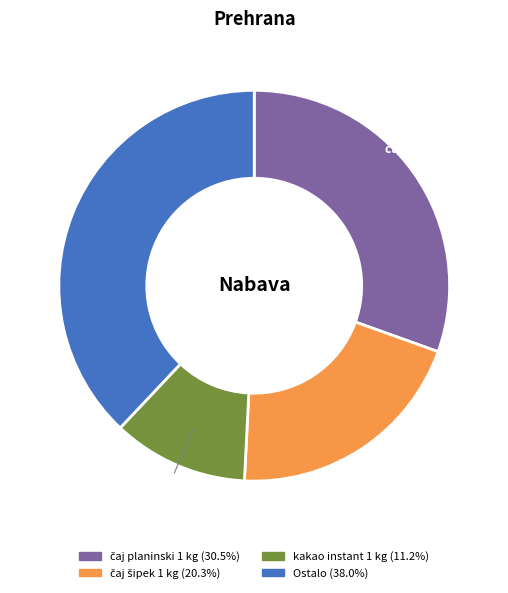

Does any single category account for the majority?

No